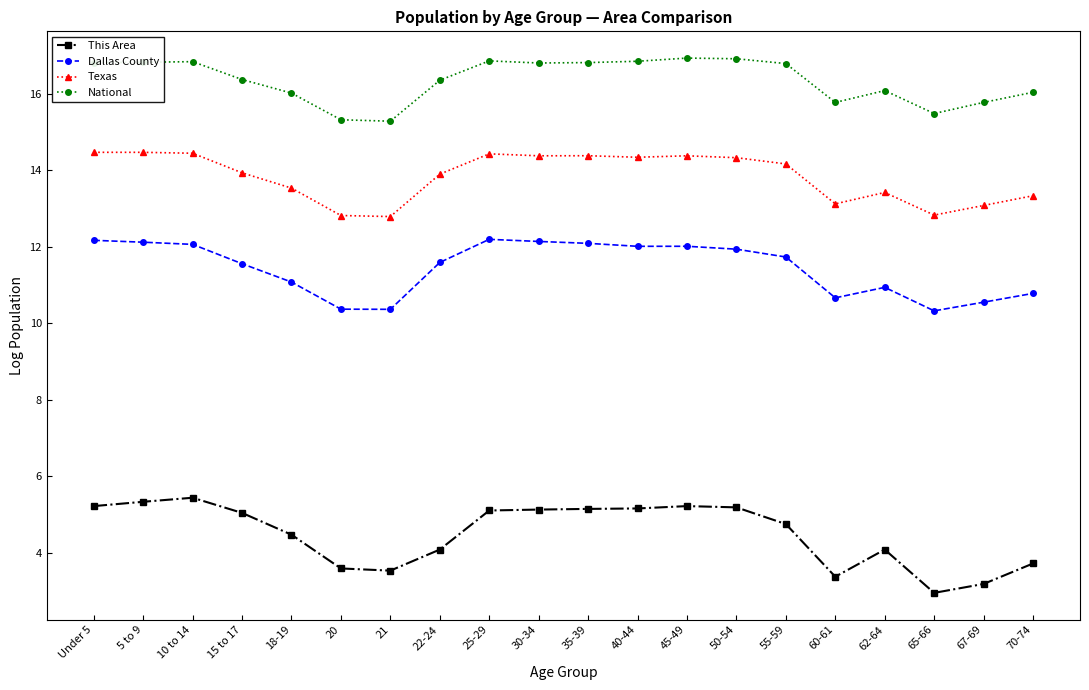

Is it true that Texas equals 14.3 at 50-54?

True